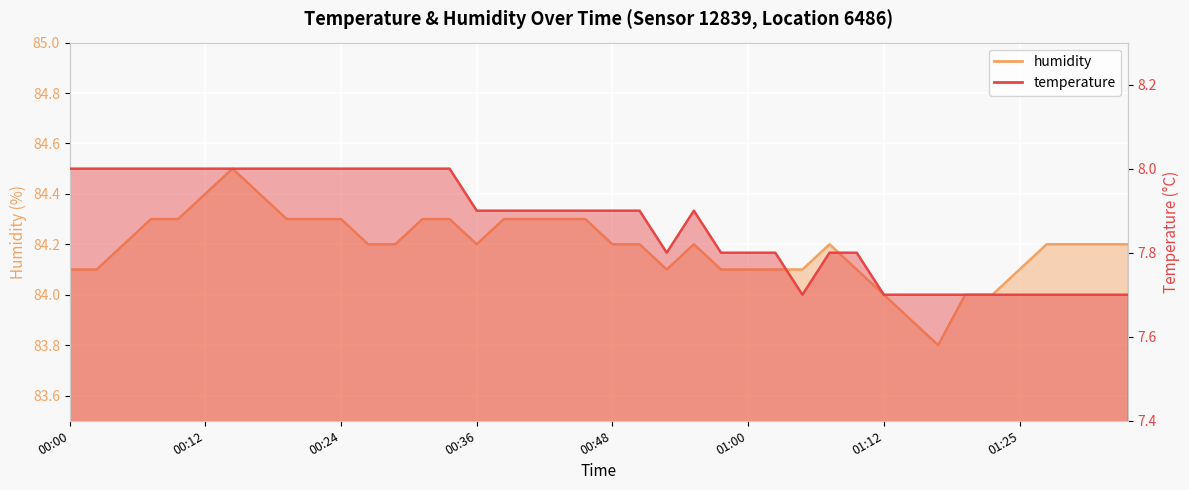

True or false: humidity and temperature cross at least once.

False